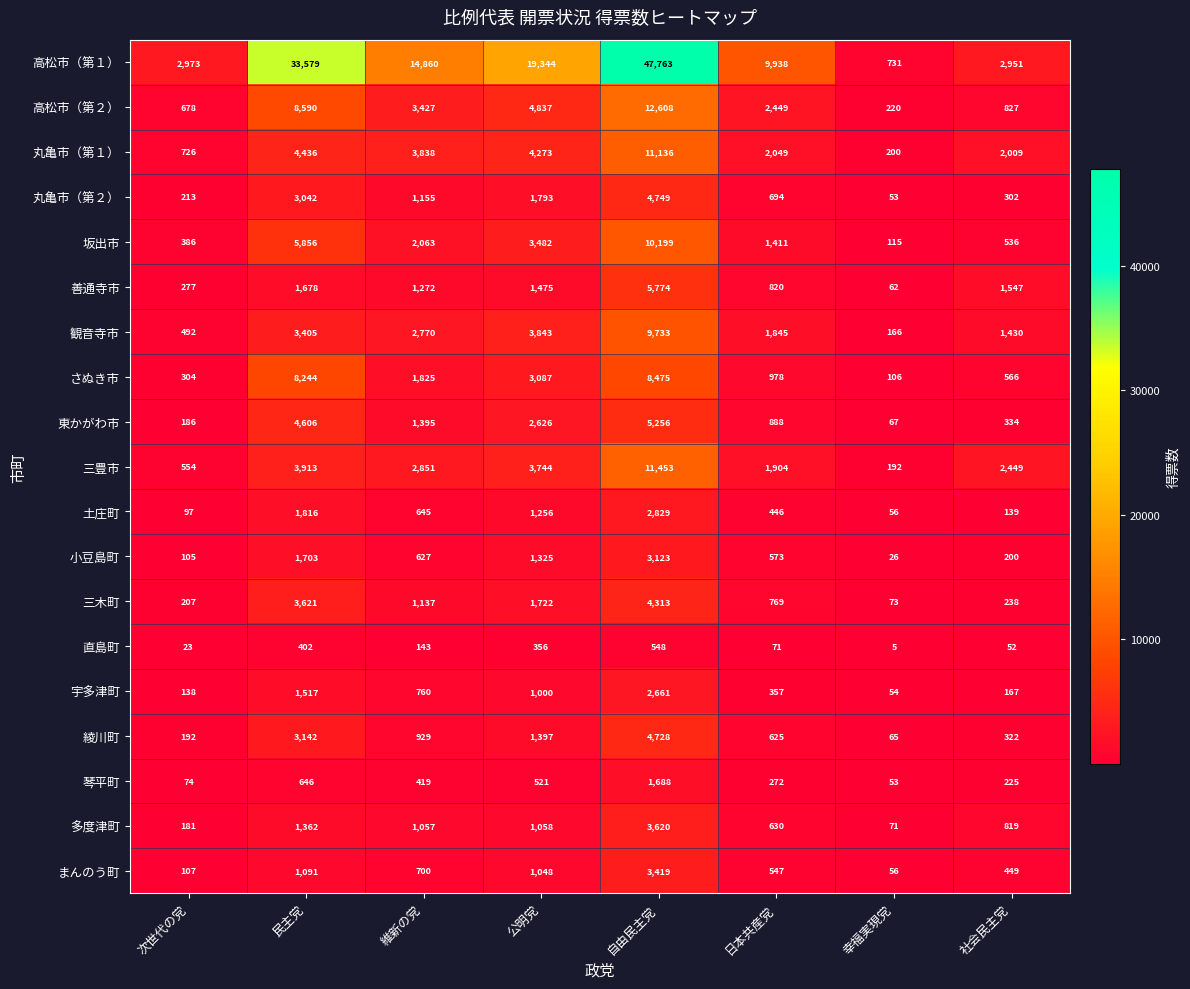

Count the number of categories in the chart.

8